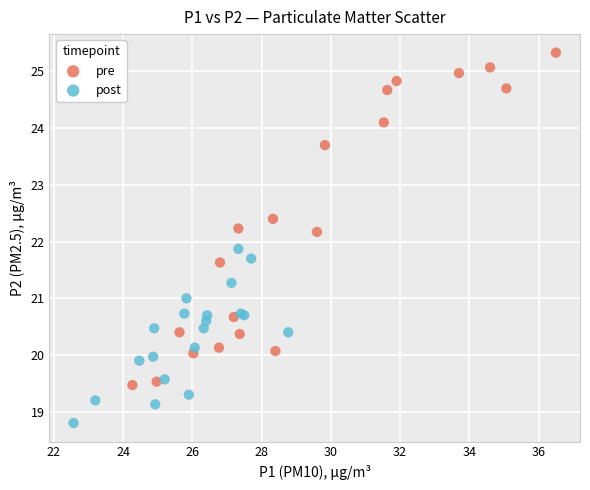

What are all the series names shown in the legend?

pre, post